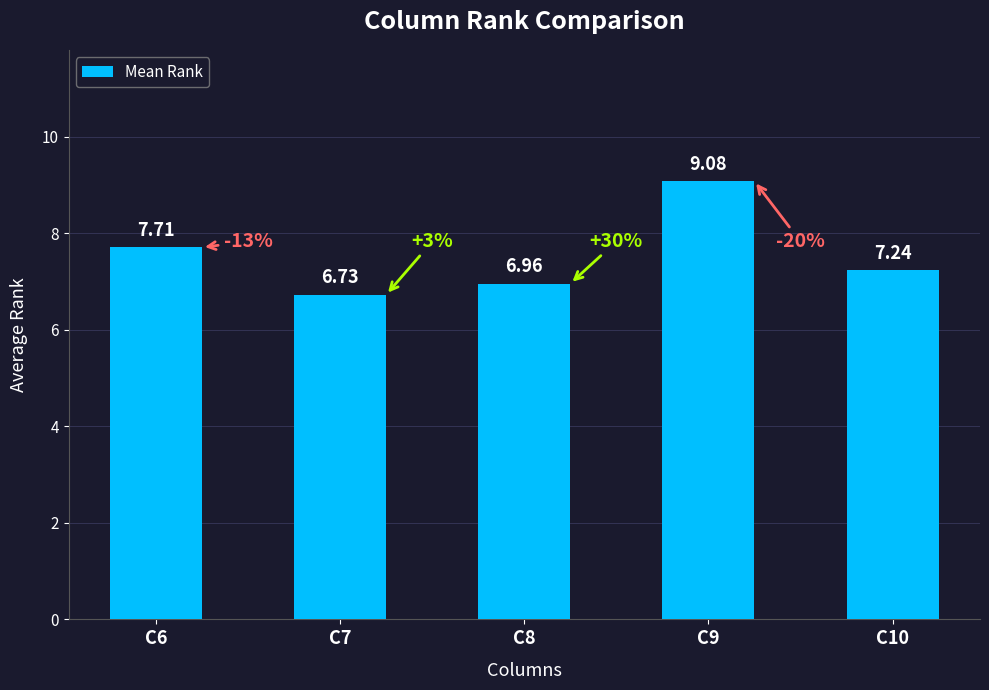

How many categories are shown in the chart?

5